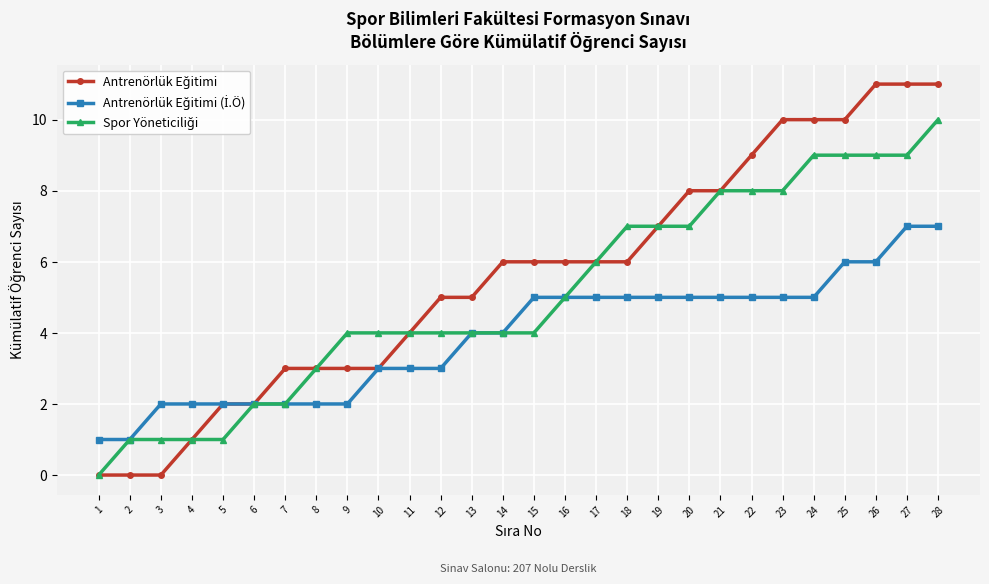

How many distinct data groups are displayed?

3